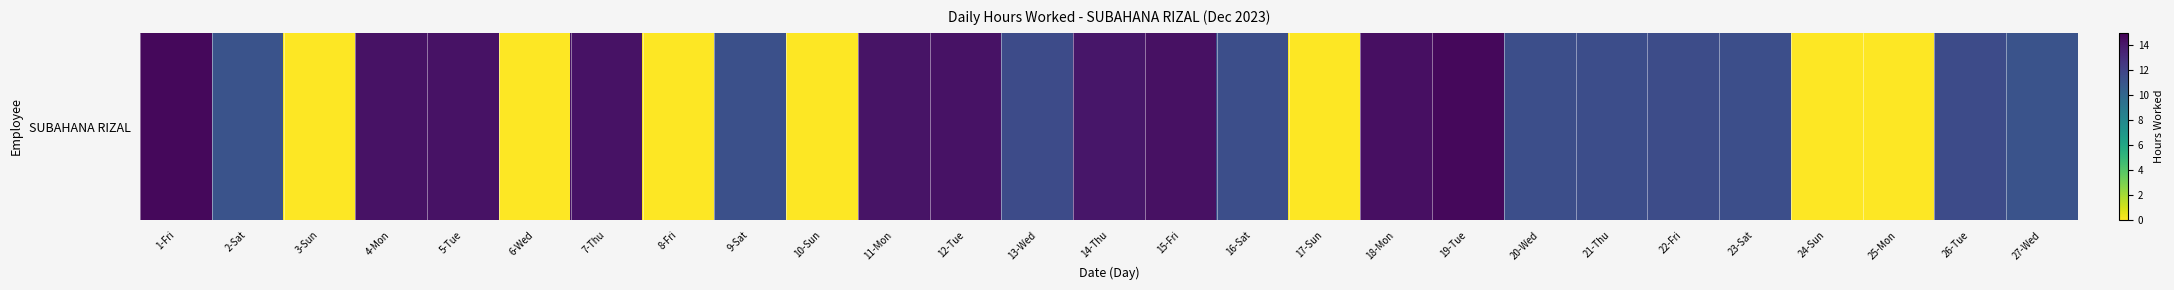

What is the greatest value displayed?

14.7